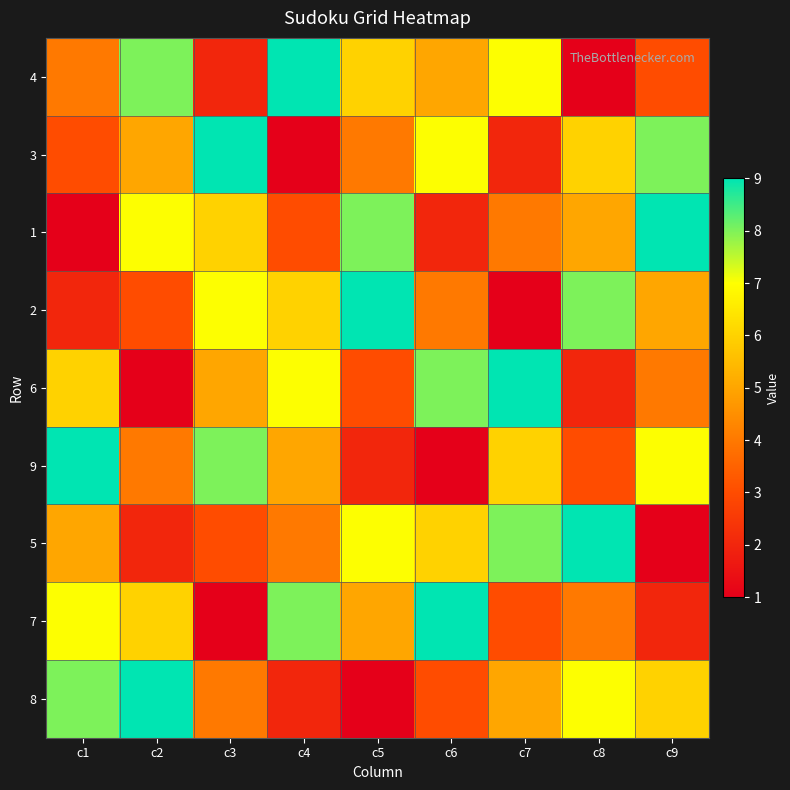

At which category does the chart reach its minimum across all series?

c8